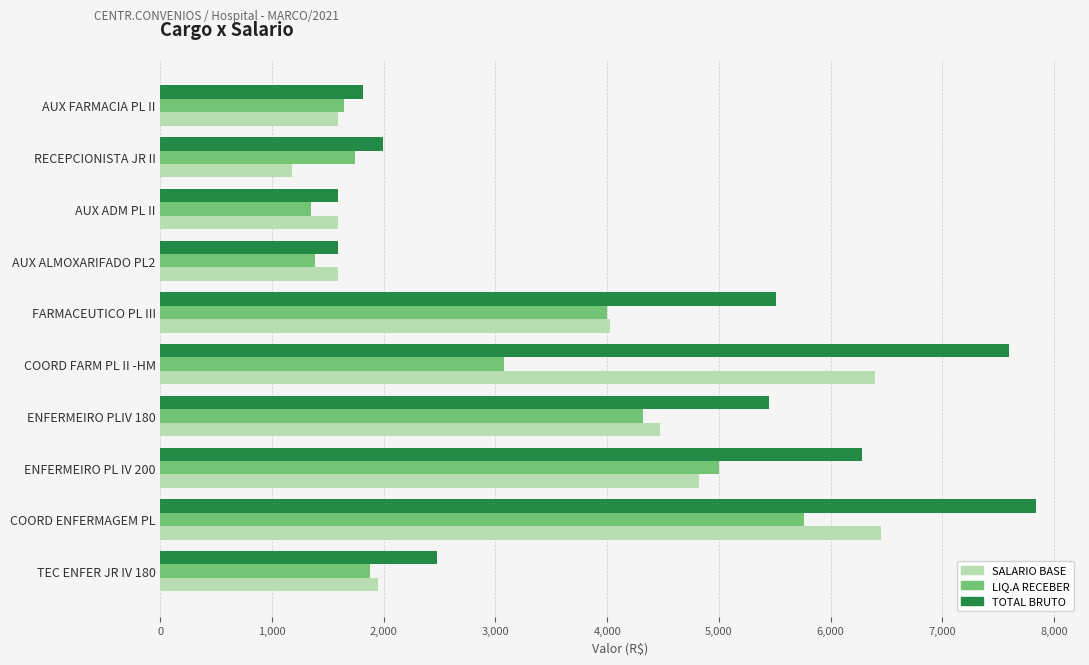

Which series has the widest spread of values?

TOTAL BRUTO